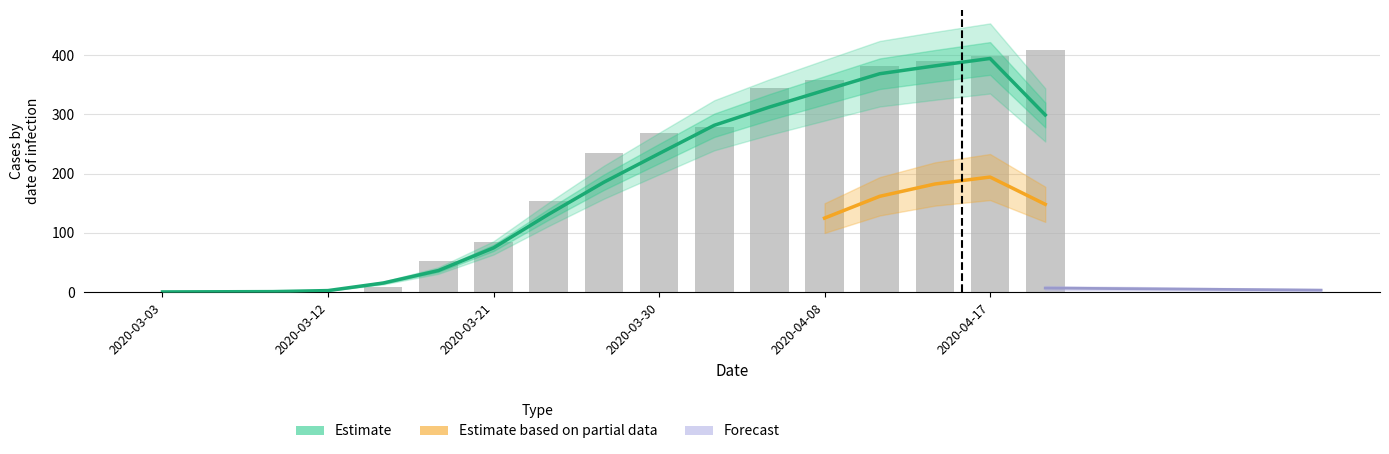

How many deaths values are between 0 and 6?

13